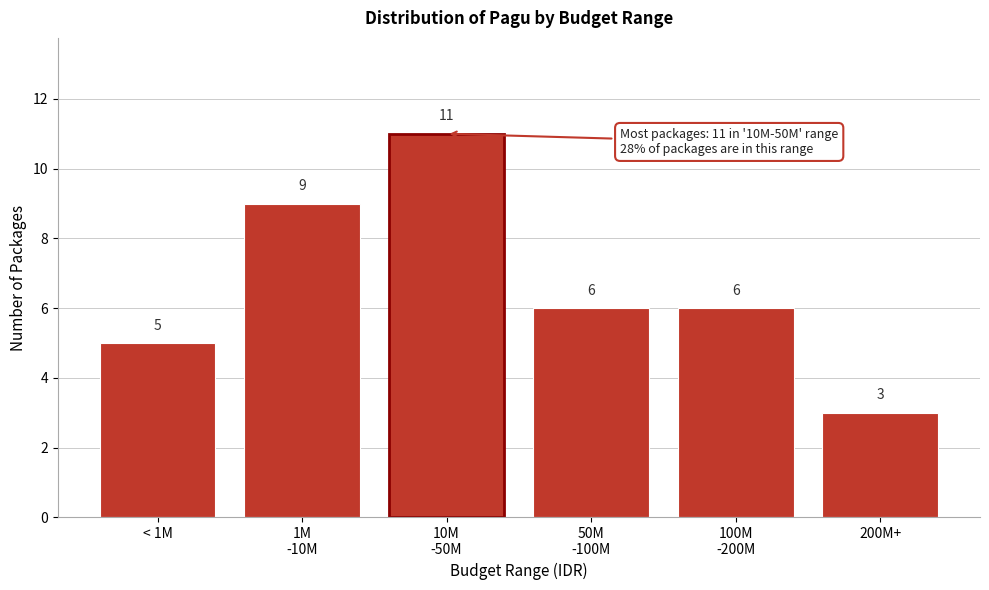

Reading left to right, transcribe all the data shown in this chart.

5	9	11	6	6	3